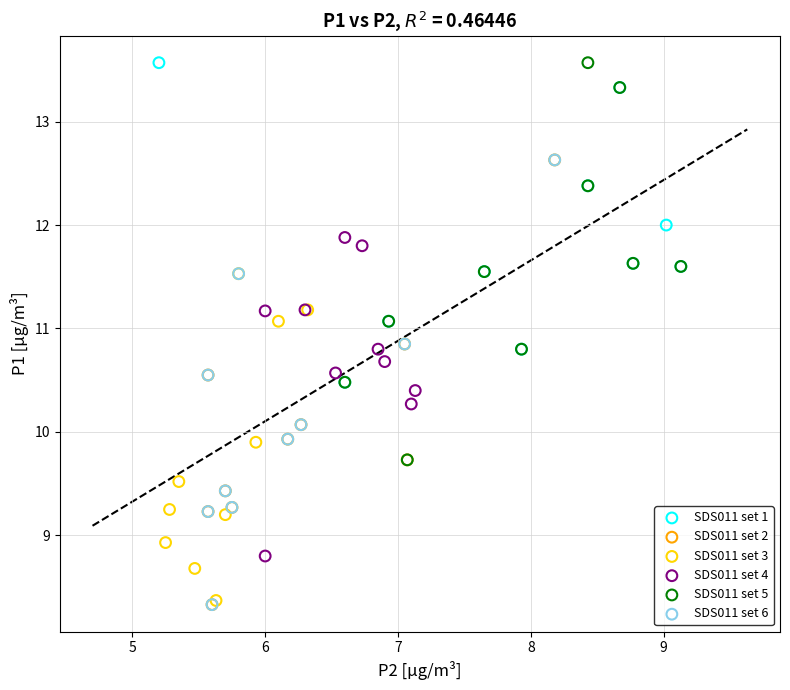

What are all the series names shown in the legend?

SDS011 set 1, SDS011 set 2, SDS011 set 3, SDS011 set 4, SDS011 set 5, SDS011 set 6